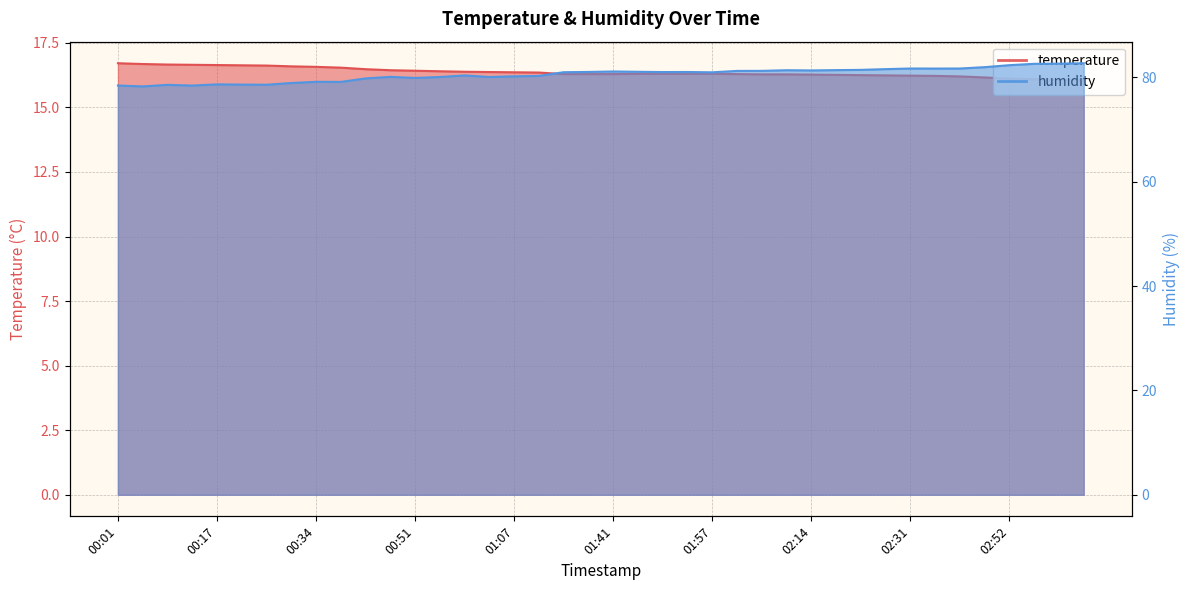

At which category is the sum across all series the highest?

03:04